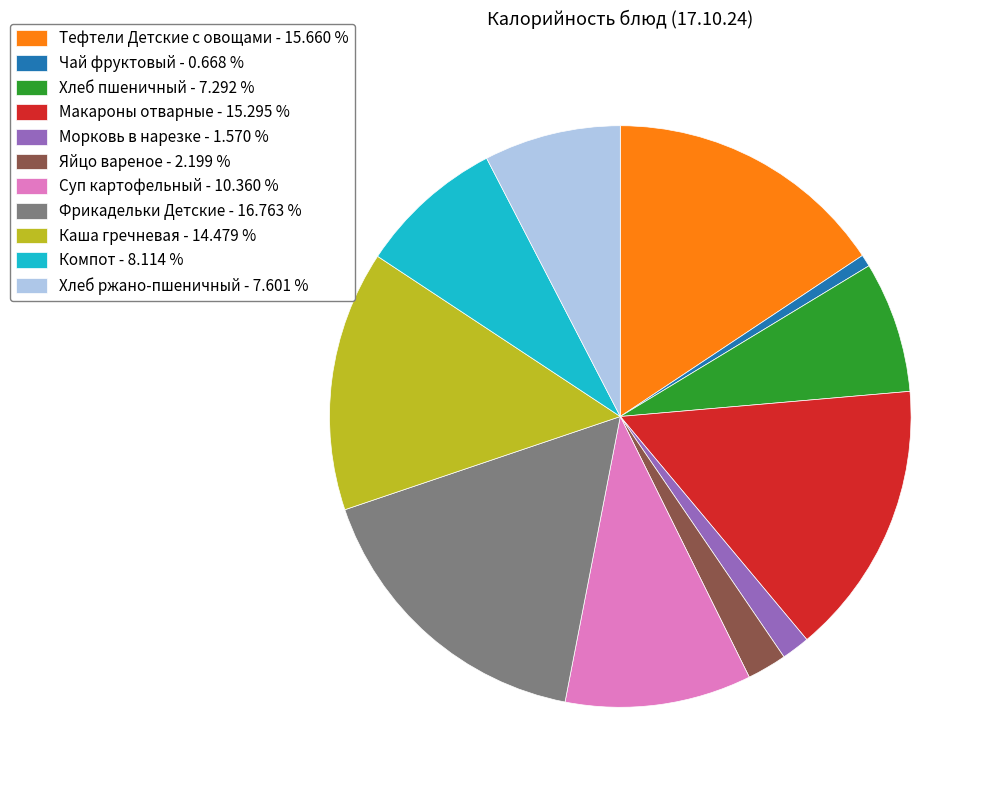

What is the ratio of the value at Фрикадельки Детские to the value at Суп картофельный?

1.6